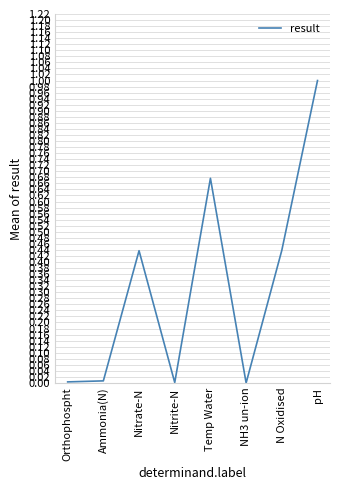

How many interior local peaks (higher than both neighbors) does the data have?

2